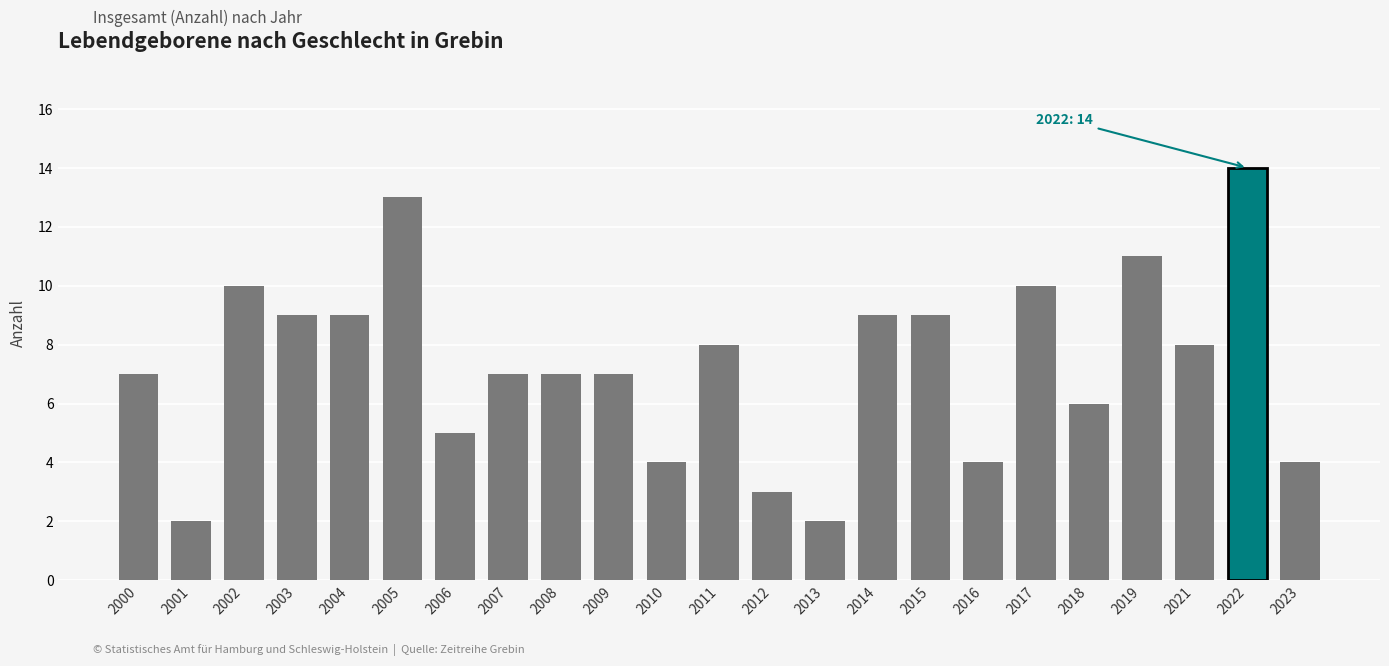

What is the value of the 20th bar from the left?

11